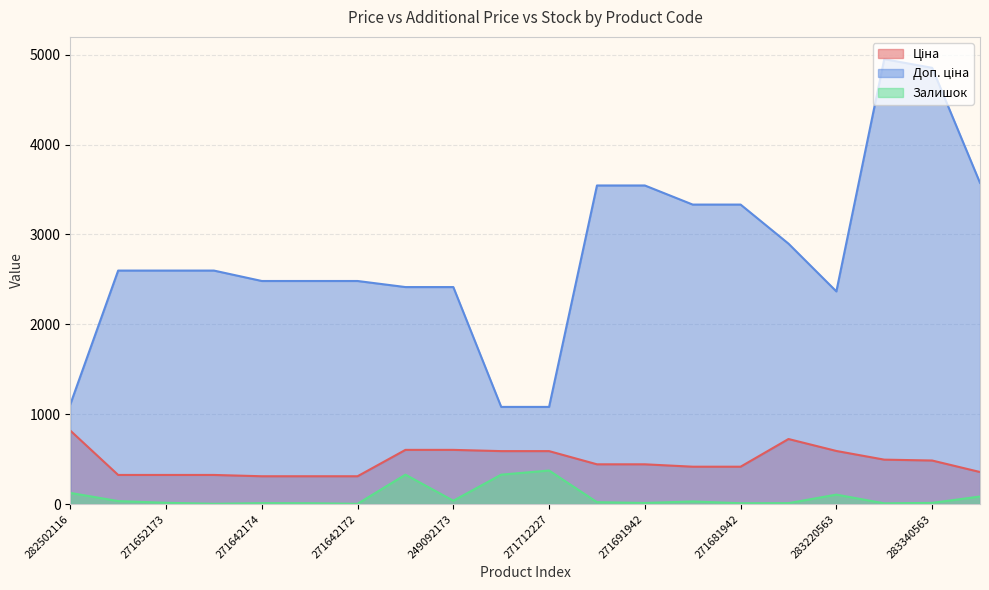

At 283310563, list the series in order from largest to smallest.

Доп. ціна, Ціна, Залишок